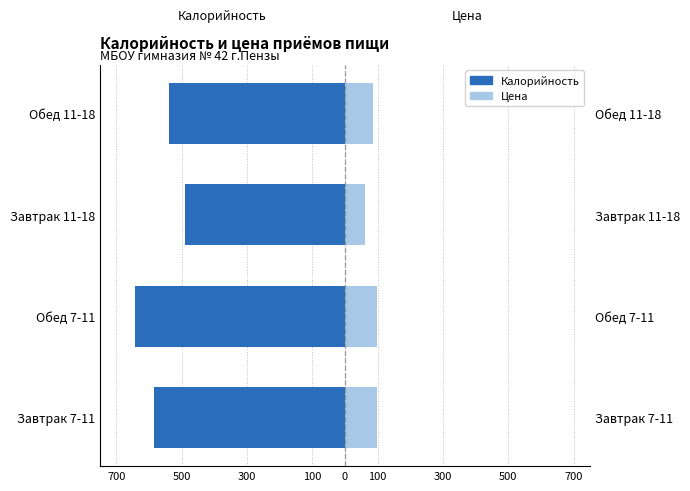

What is the difference between the maximum and minimum values in the Калорийность series?

152.8